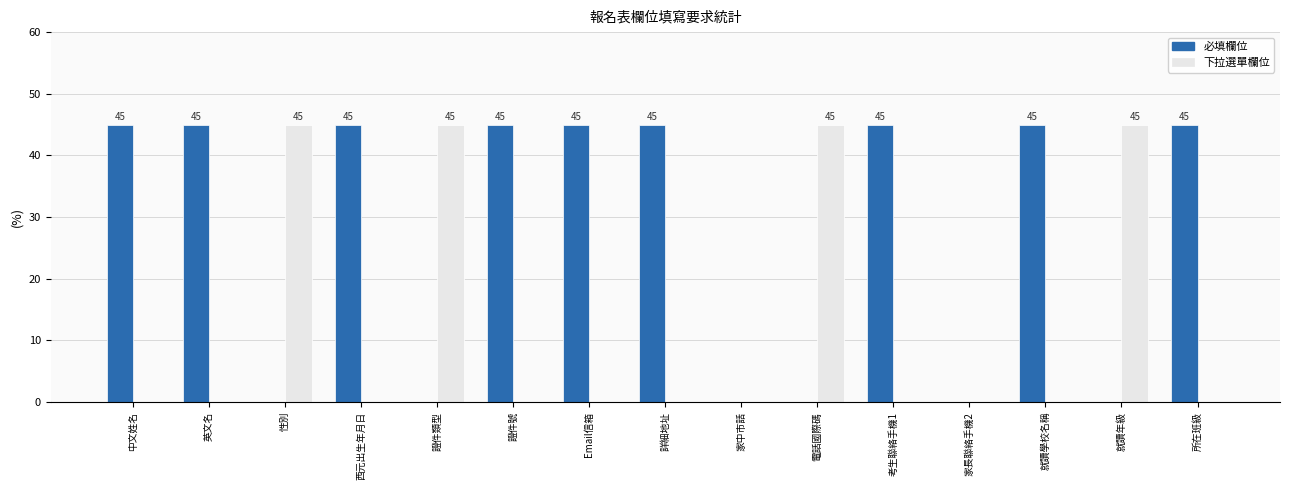

What is the maximum value for 必填欄位?

45